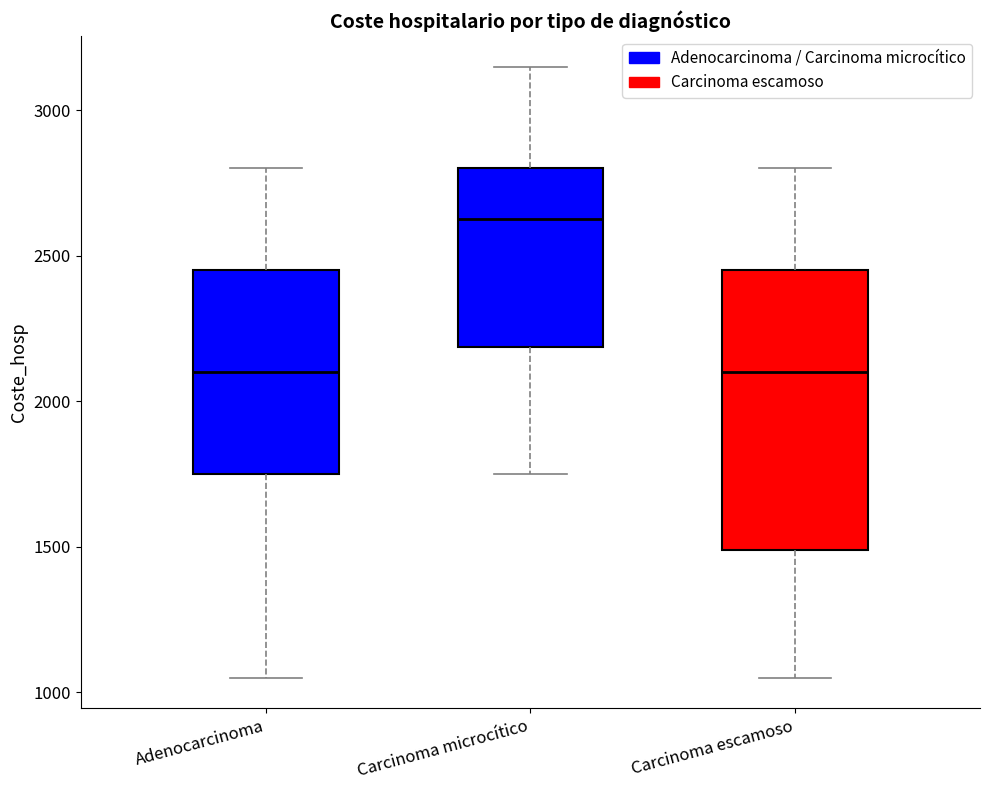

Which box is the tallest, from its lower edge to its upper edge?

Carcinoma escamoso